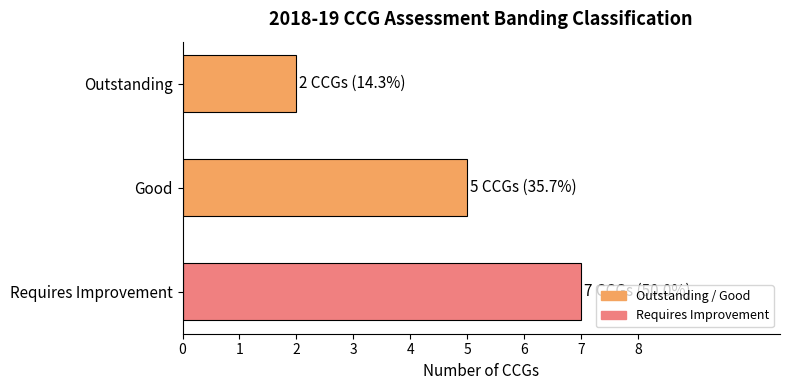

What is the difference between the maximum and minimum values?

5